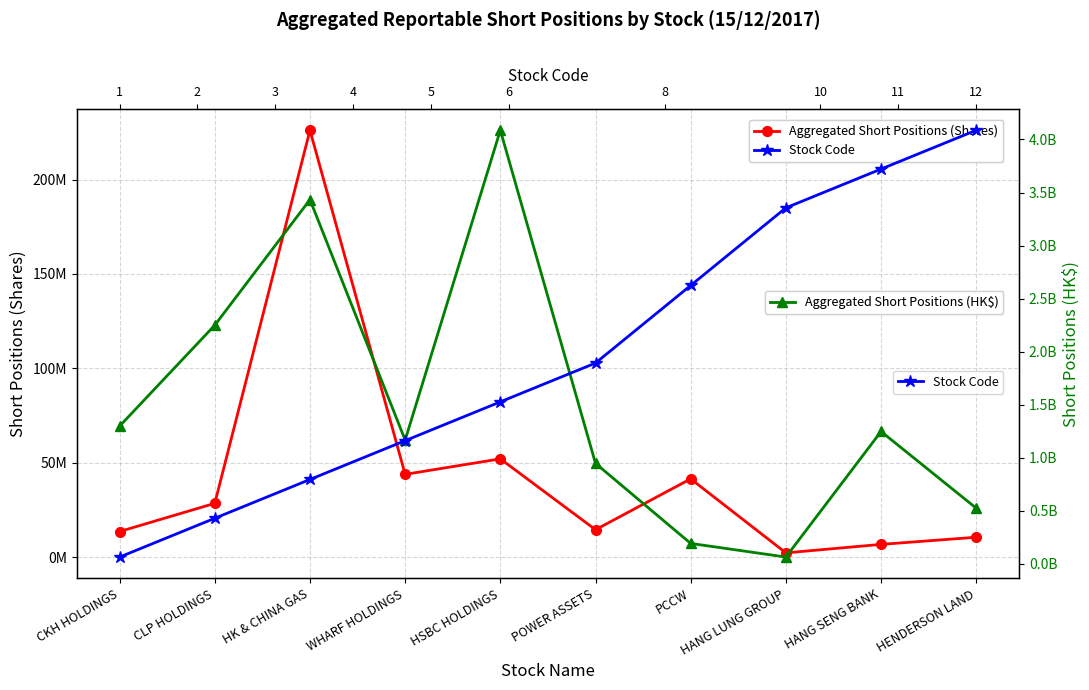

What are all the series names shown in the legend?

Aggregated Short Positions (Shares), Aggregated Short Positions (HK$), Stock Code